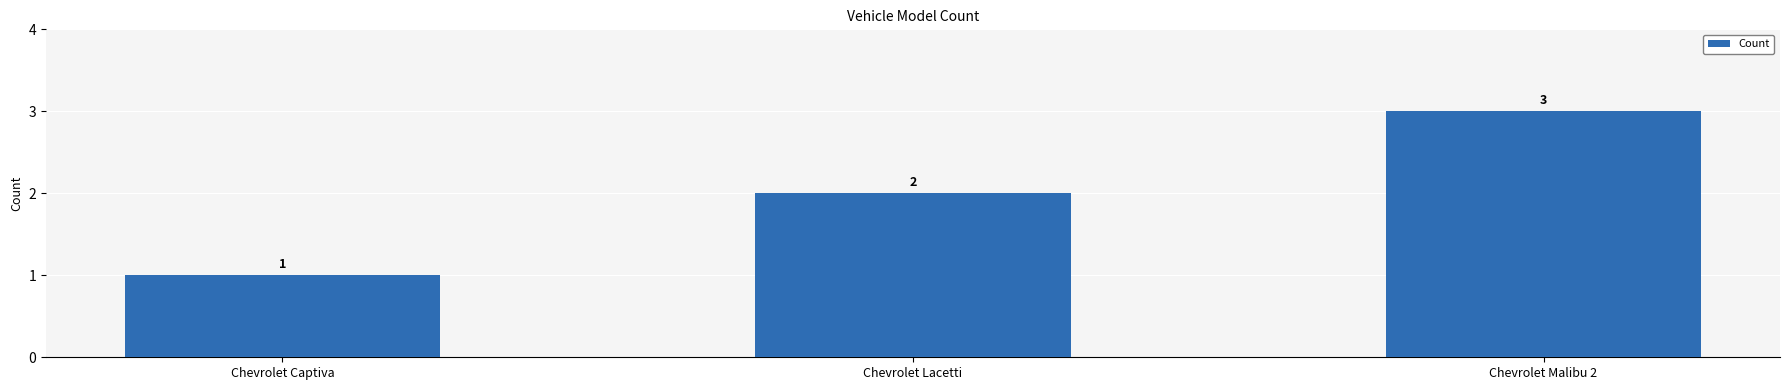

How many bars are there in total?

3